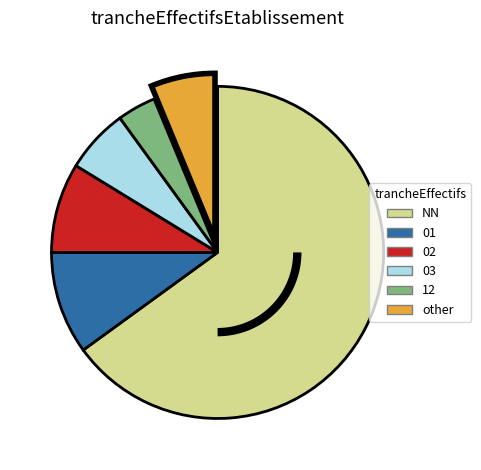

Is 02 the majority of the pie?

No